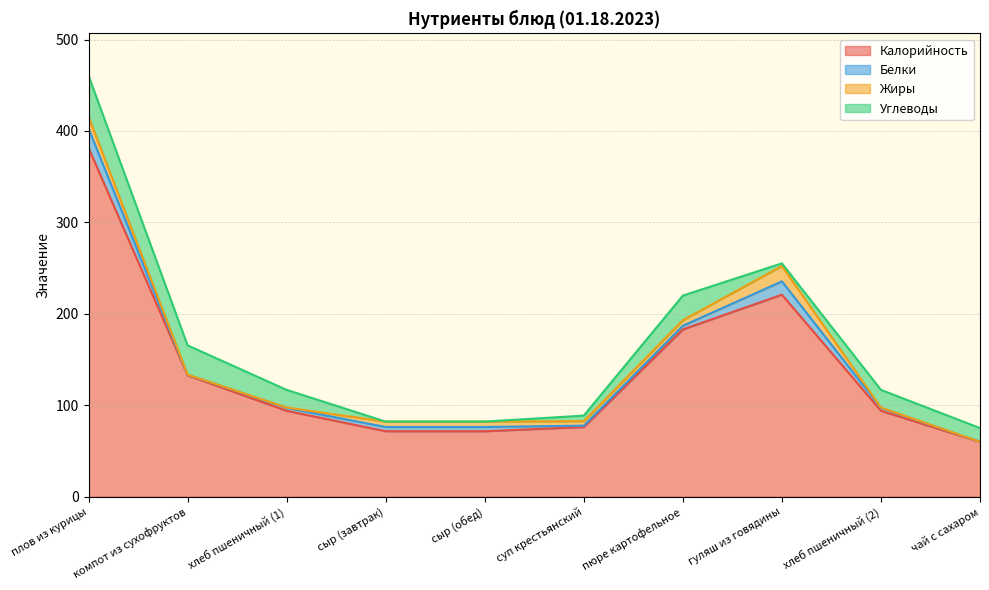

True or false: Углеводы and Калорийность cross at least once.

False